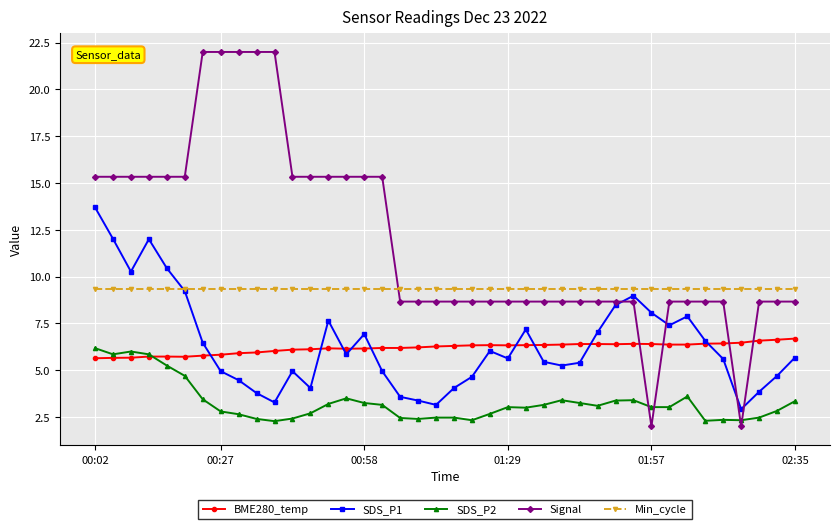

Which series has the largest total across all categories?

Signal